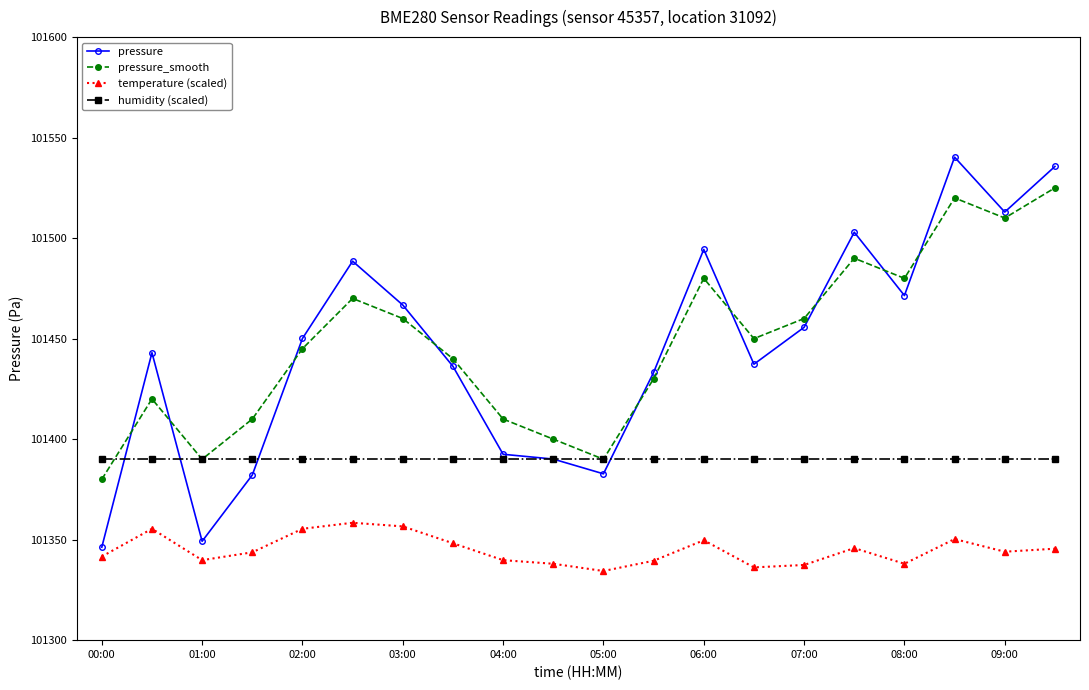

What is the lowest value of the humidity (scaled) series?

101390.0